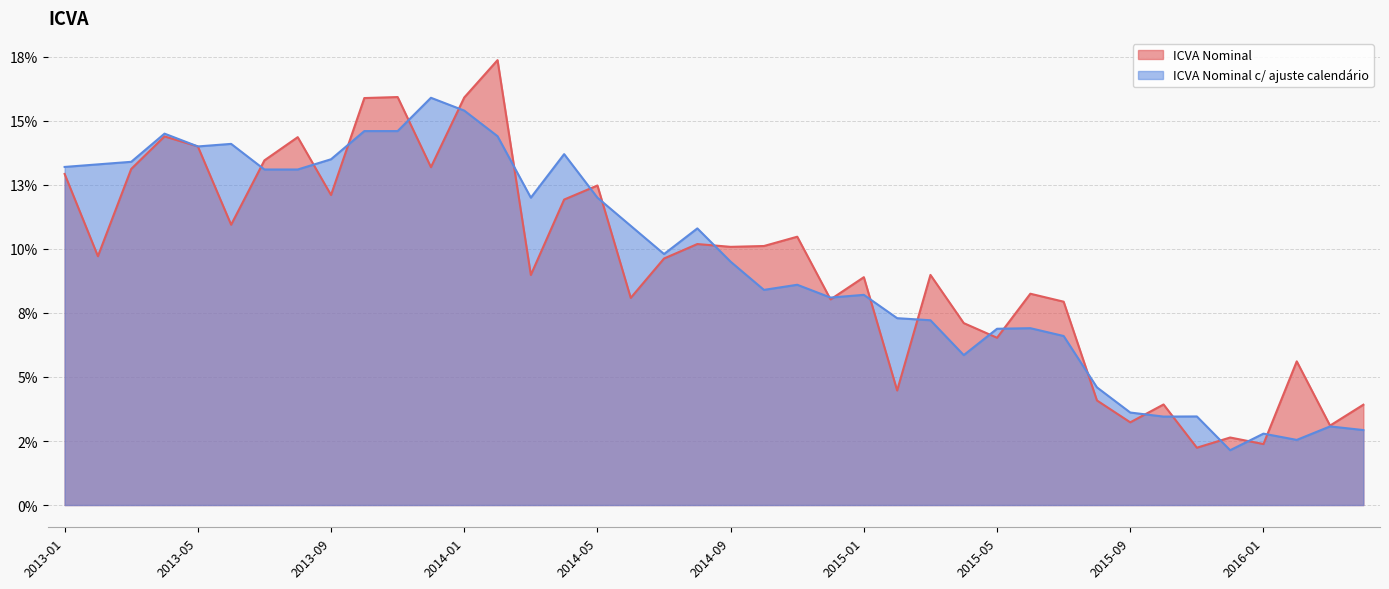

True or false: ICVA Nominal and ICVA Nominal c/ ajuste calendário intersect in this chart.

True